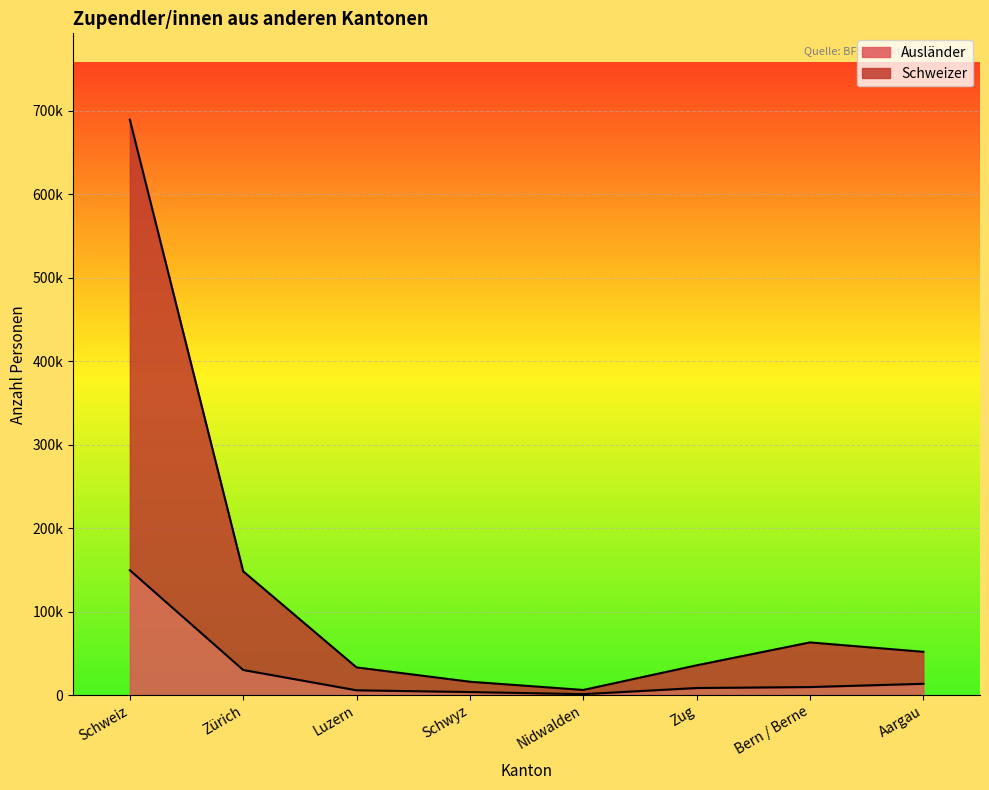

True or false: Schweizer and Ausländer intersect in this chart.

False